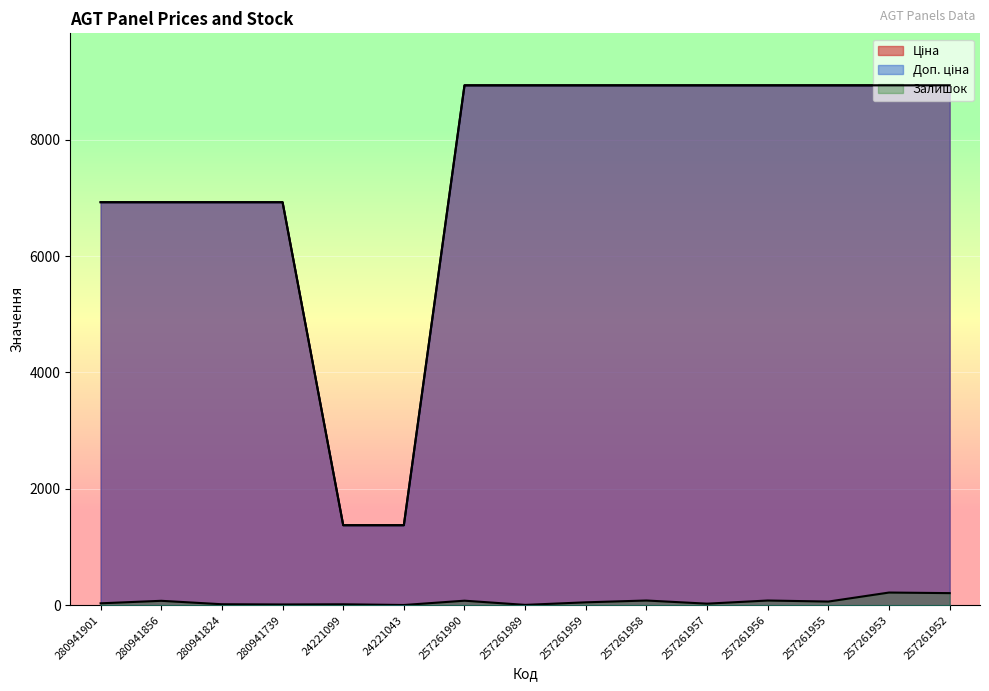

What are all the series names shown in the legend?

Ціна, Доп. ціна, Залишок